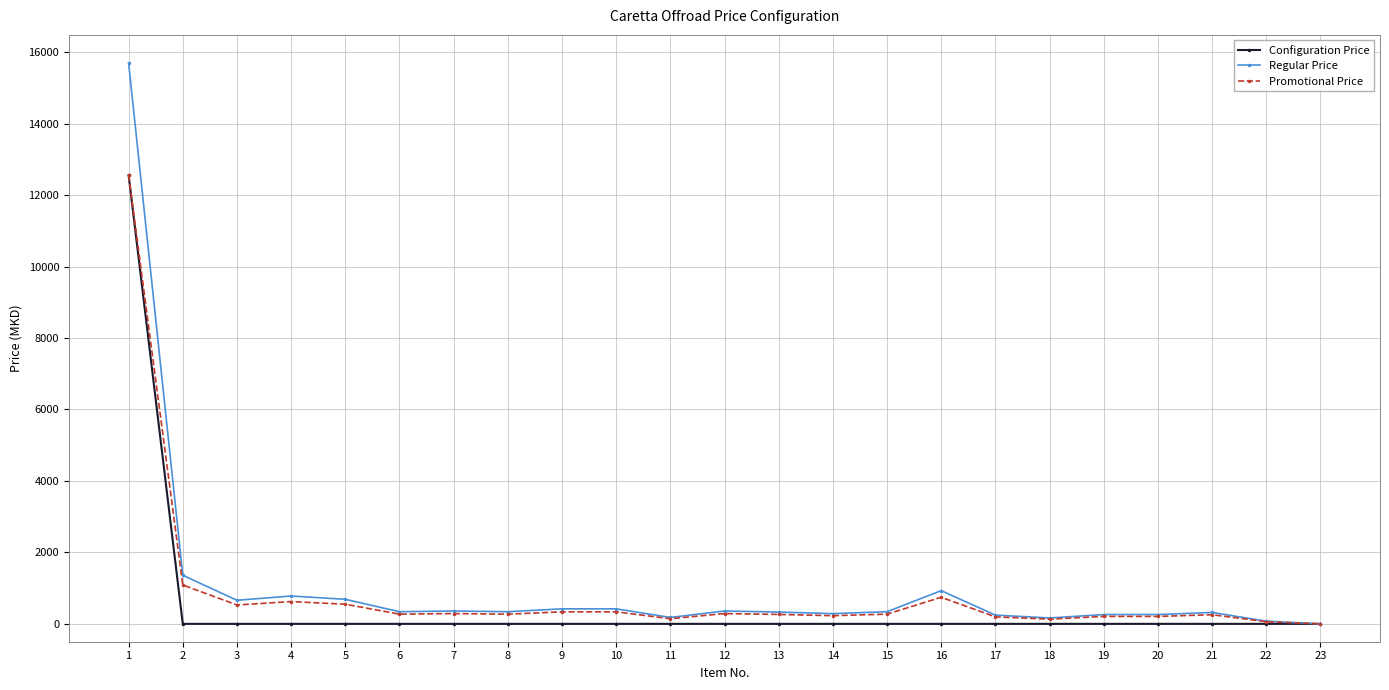

What is the difference between the Promotional Price values at 23 and 4?

624.0